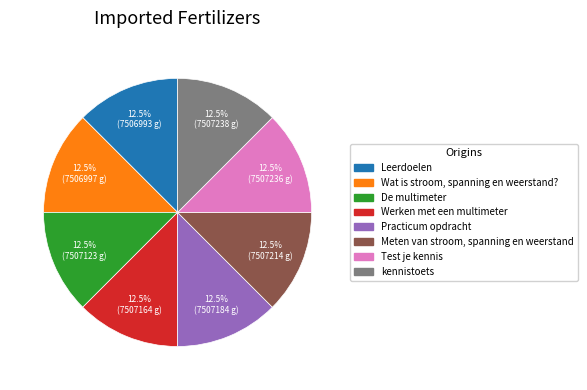

Is there a majority slice in this chart?

No